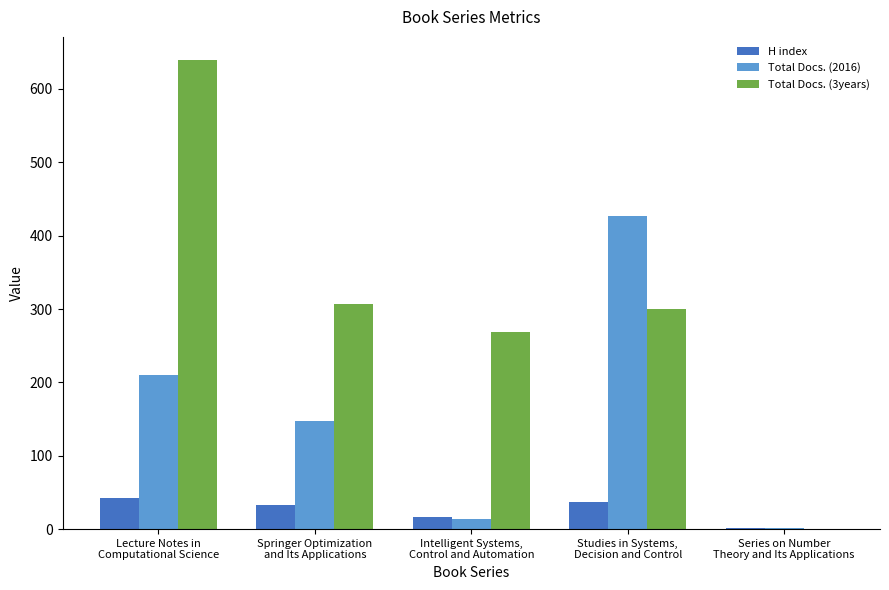

Which series has the largest total across all categories?

Total Docs. (3years)